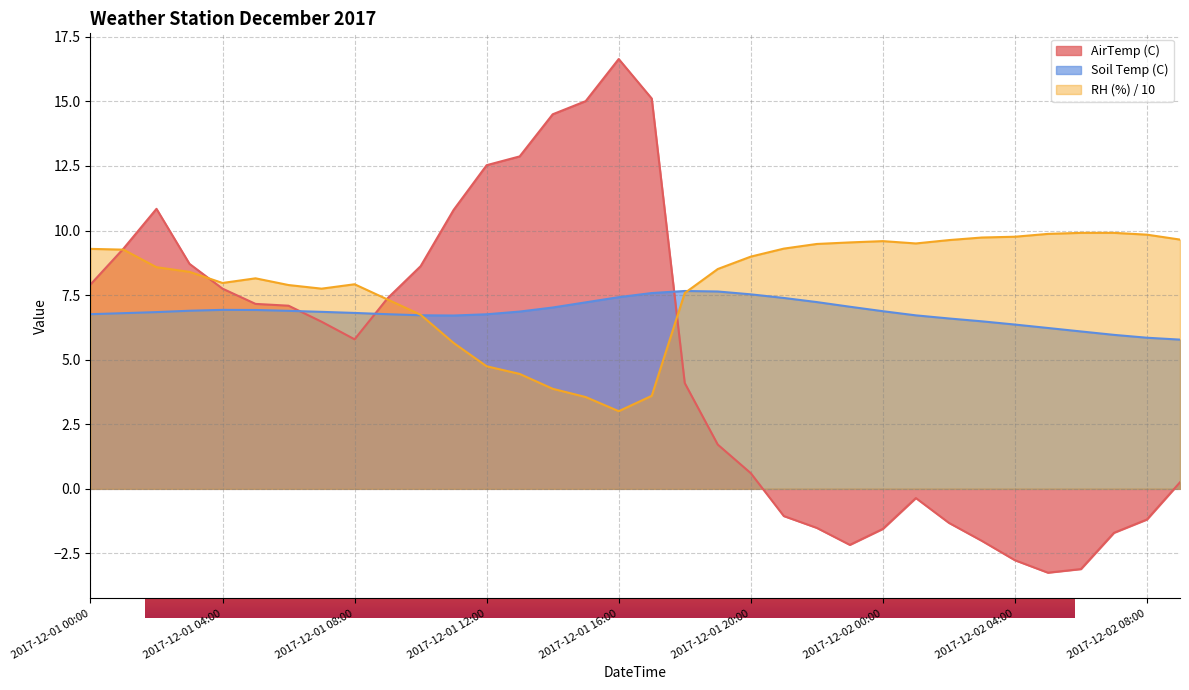

Is the value of RH (%) at 2017-12-01 23:00 greater than the value of Soil Temp (C) at 2017-12-02 03:00?

Yes